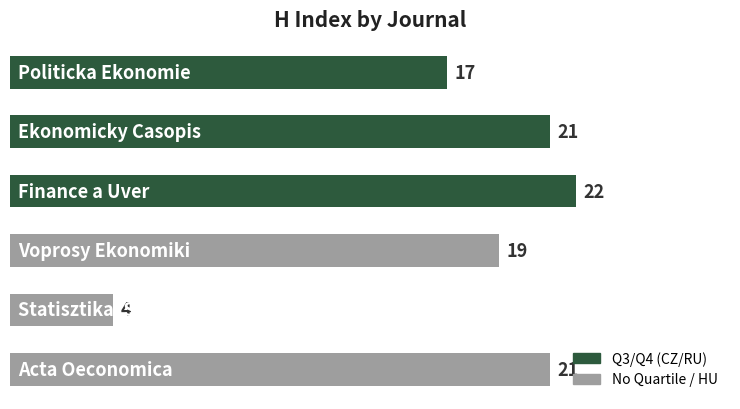

Does the chart contain any negative values?

No